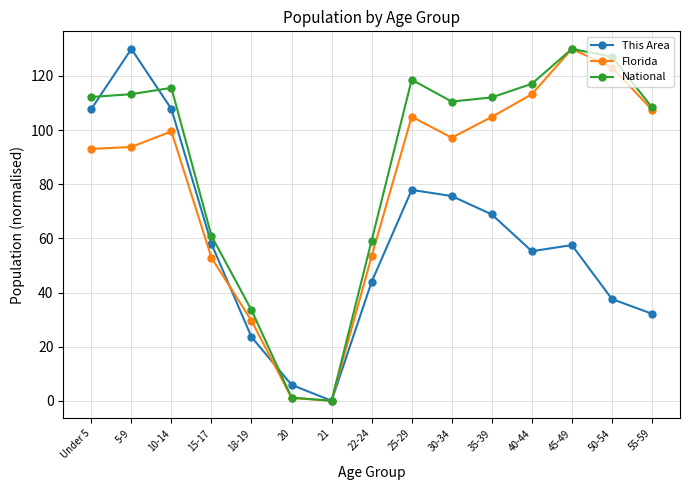

Where is the first local maximum for Florida?

10-14